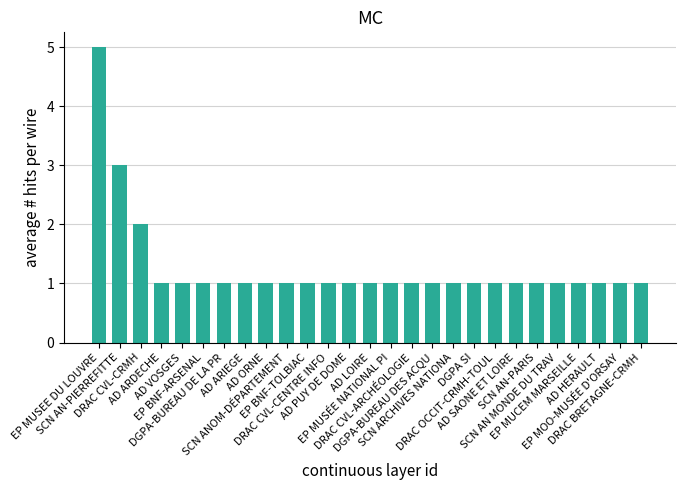

What value does the data have at EP MUSÉE NATIONAL PI?

1